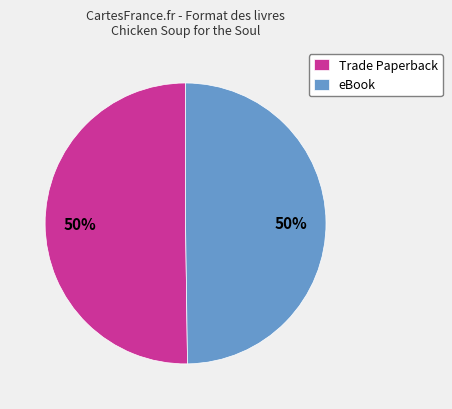

To the nearest percent, what portion does Trade Paperback represent?

50%